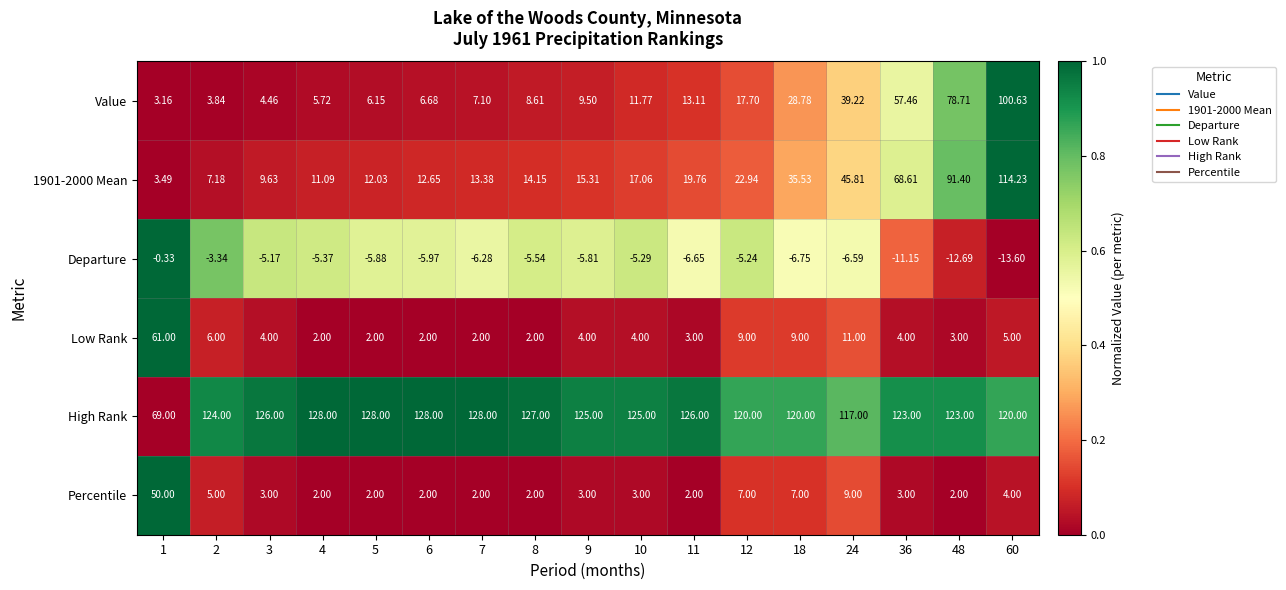

Which series has the largest total across all categories?

High Rank